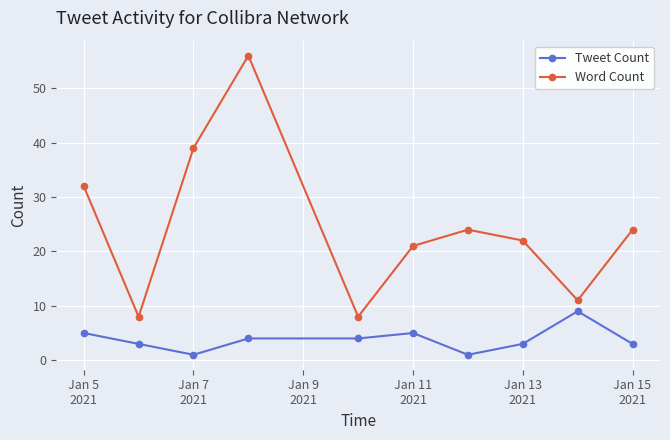

Which series has the largest range (max minus min)?

Word Count